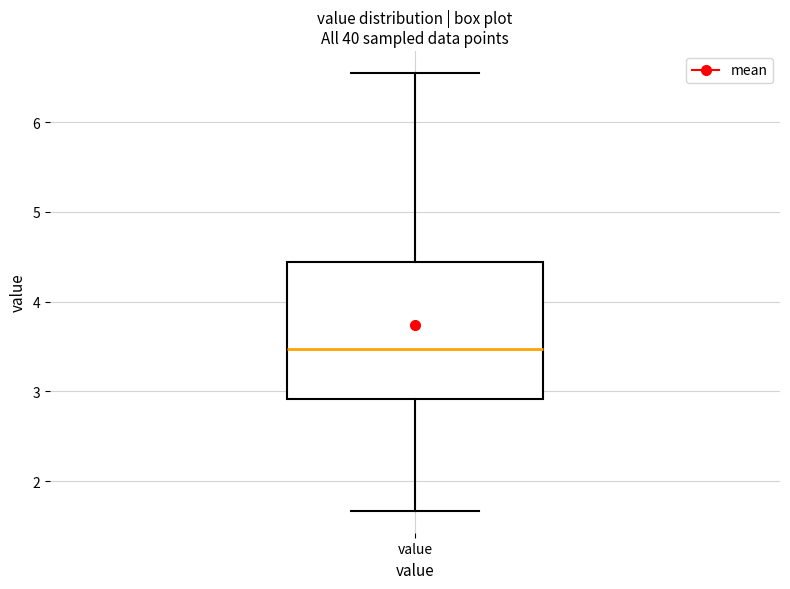

Where is the upper edge of the box for value on the y-axis? The values are not printed on the chart, so give them approximately, as read against the axis.

4.4